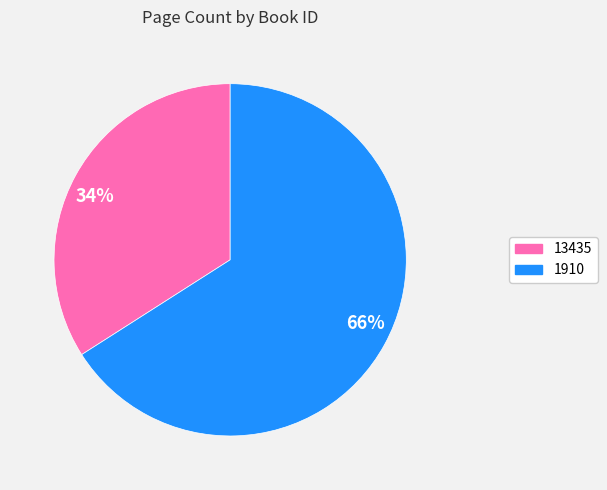

How many segments does this pie chart have?

2